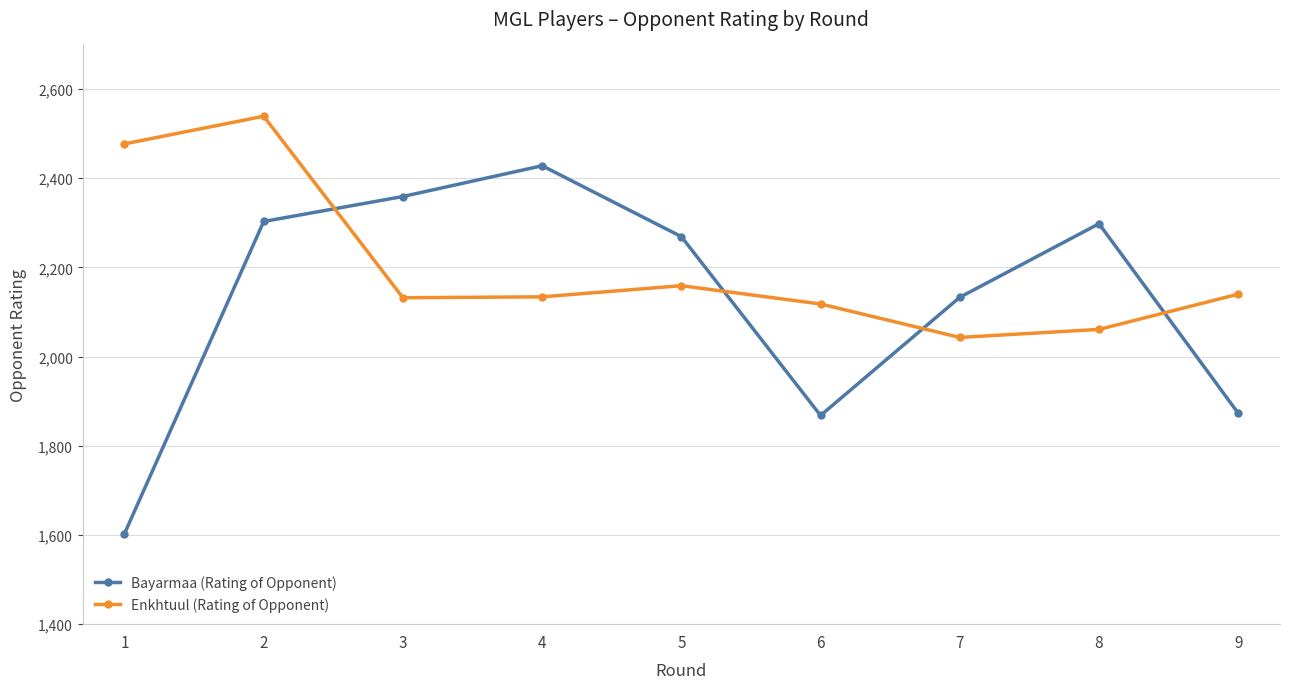

True or false: Enkhtuul (Rating of Opponent) and Bayarmaa (Rating of Opponent) intersect in this chart.

True